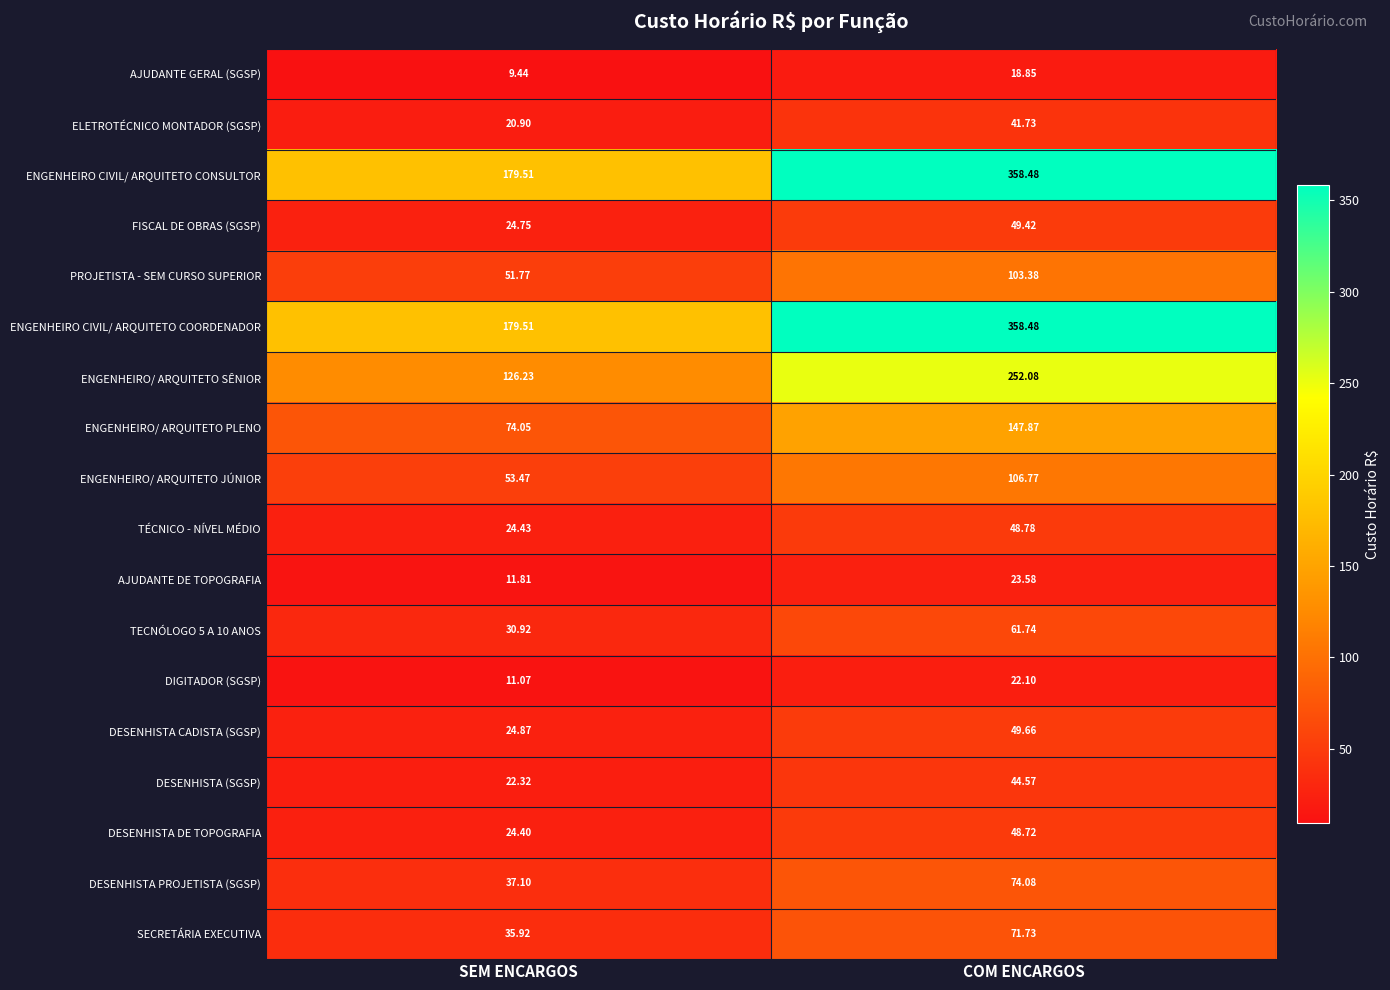

How many distinct data groups are displayed?

18